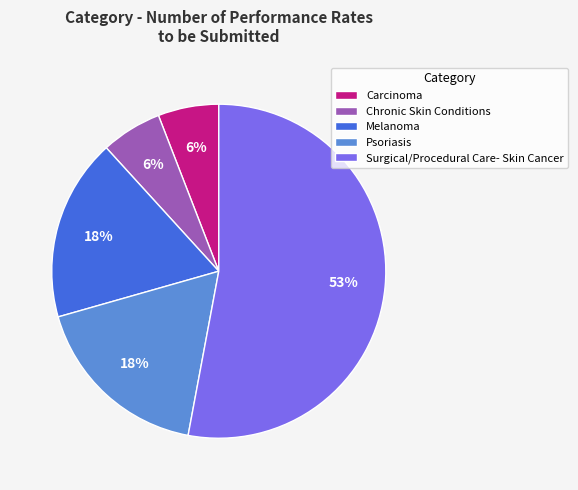

What percentage is the Psoriasis slice, to the nearest percent?

18%